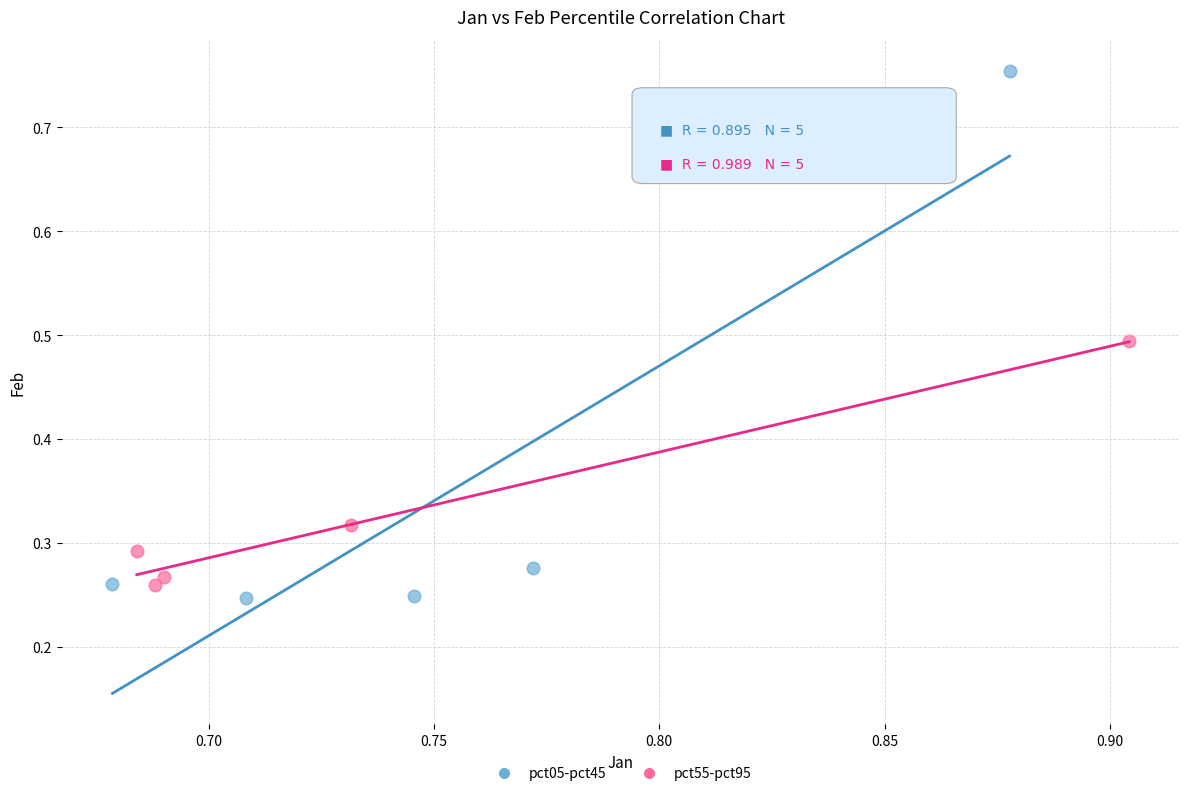

Which series has the largest Y range (max minus min)?

pct05-pct45